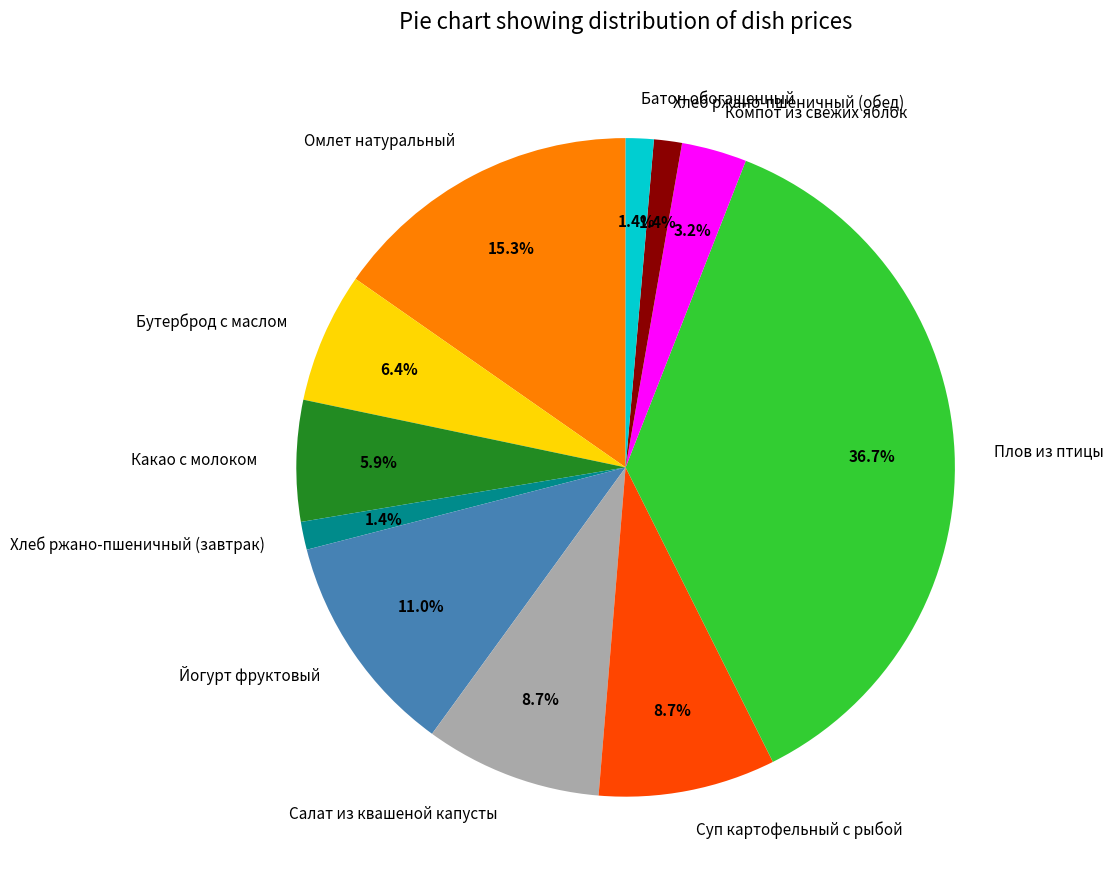

Does any single category account for the majority?

No